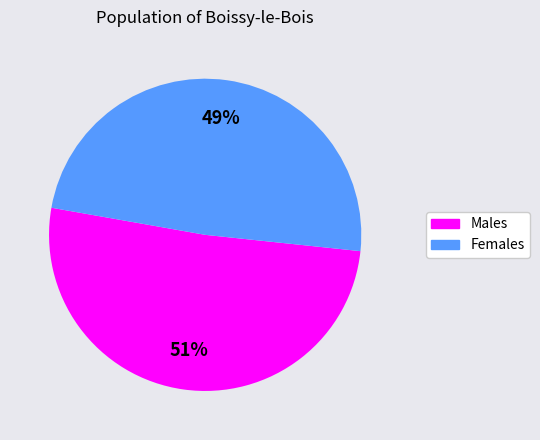

To the nearest percent, what is the difference between the largest and smallest slice percentages?

2%